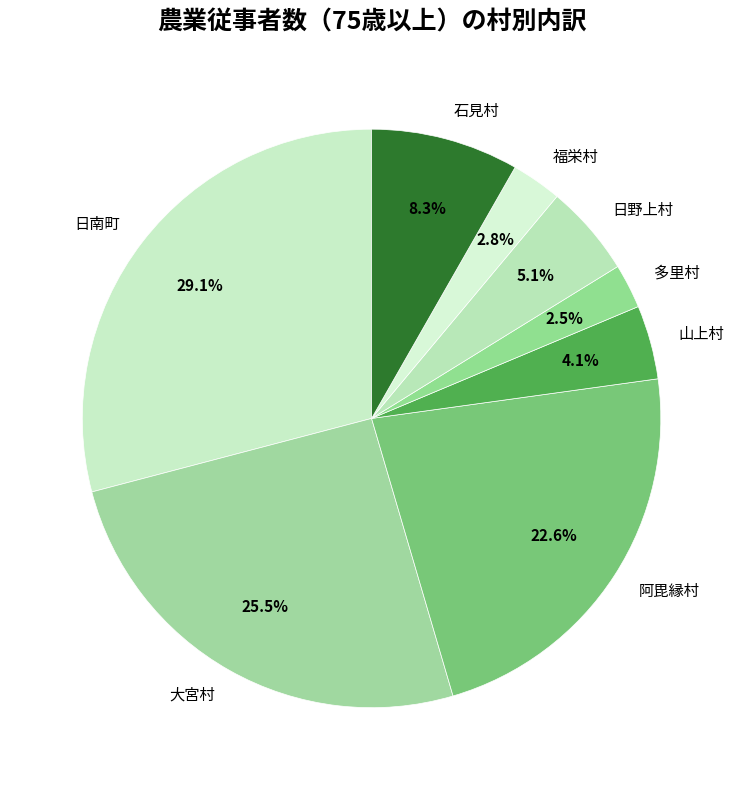

The 日野上村 slice represents 17% of the pie. True or false?

False